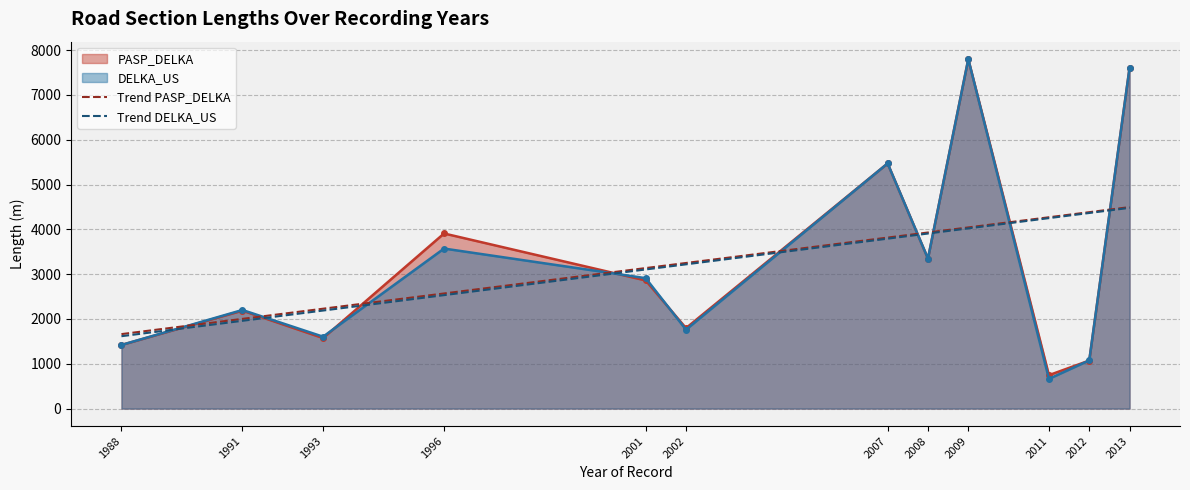

What is the label of the 23rd point from the left?

2009